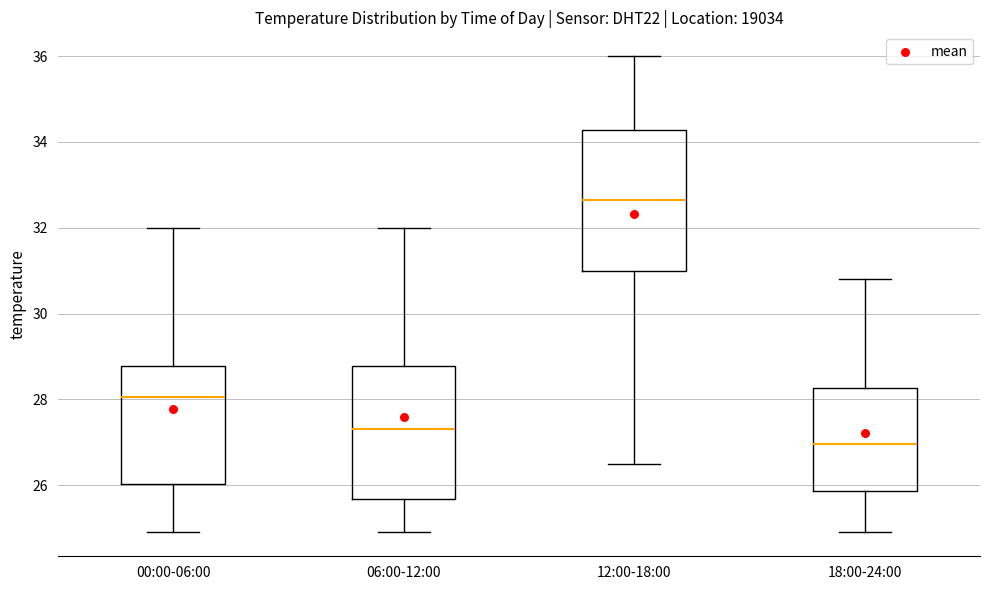

Which box's median line is the highest?

12:00-18:00